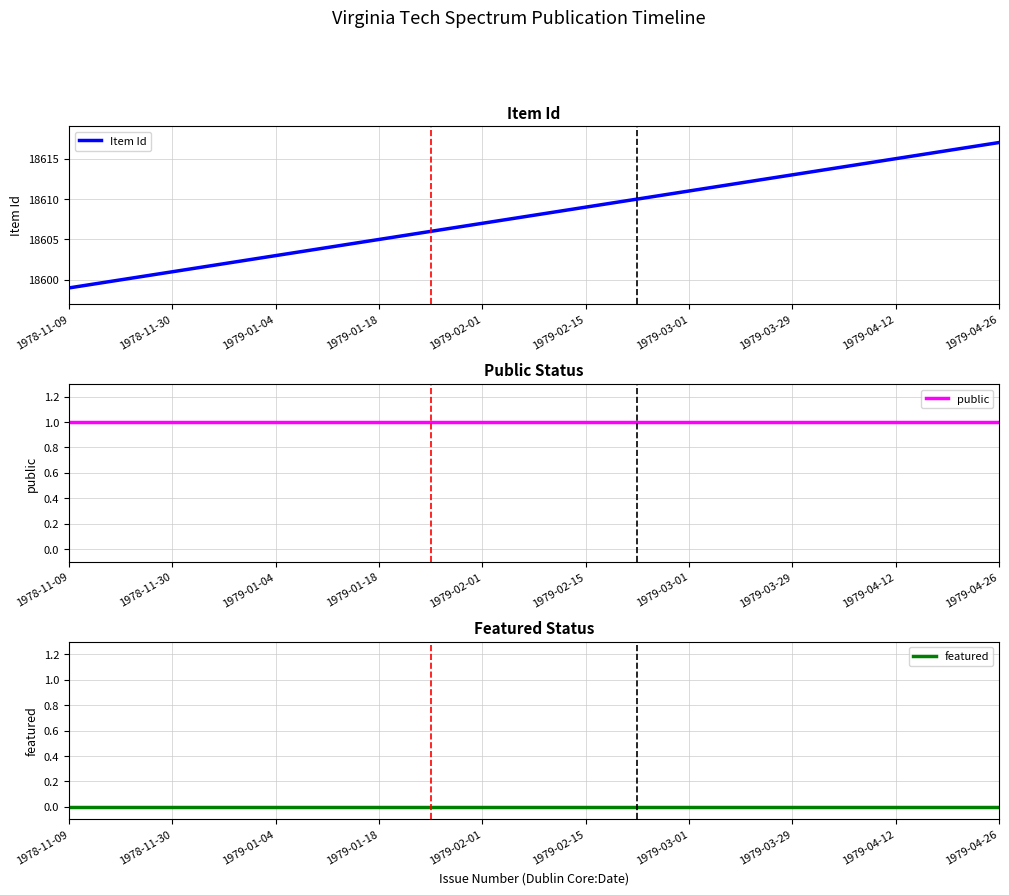

Which series has the widest spread of values?

Item Id